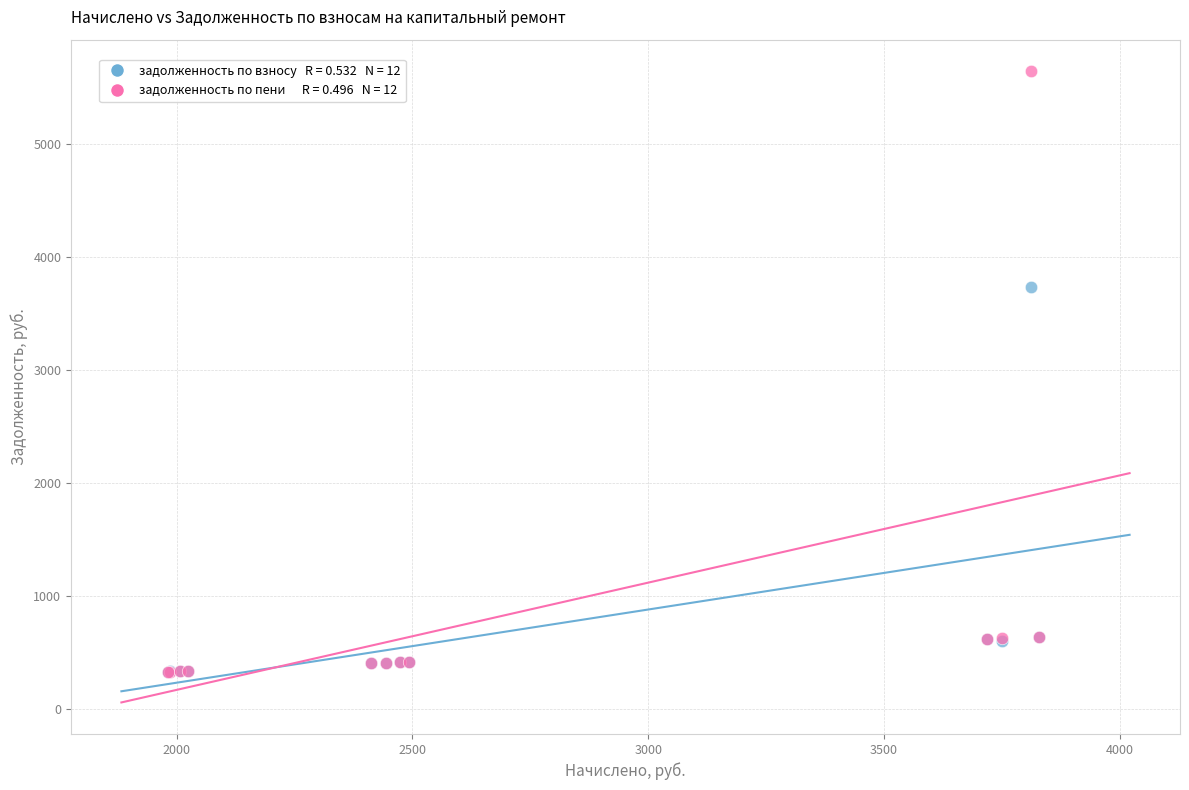

Across all series, what Y value is closest to 2986?

3738.1